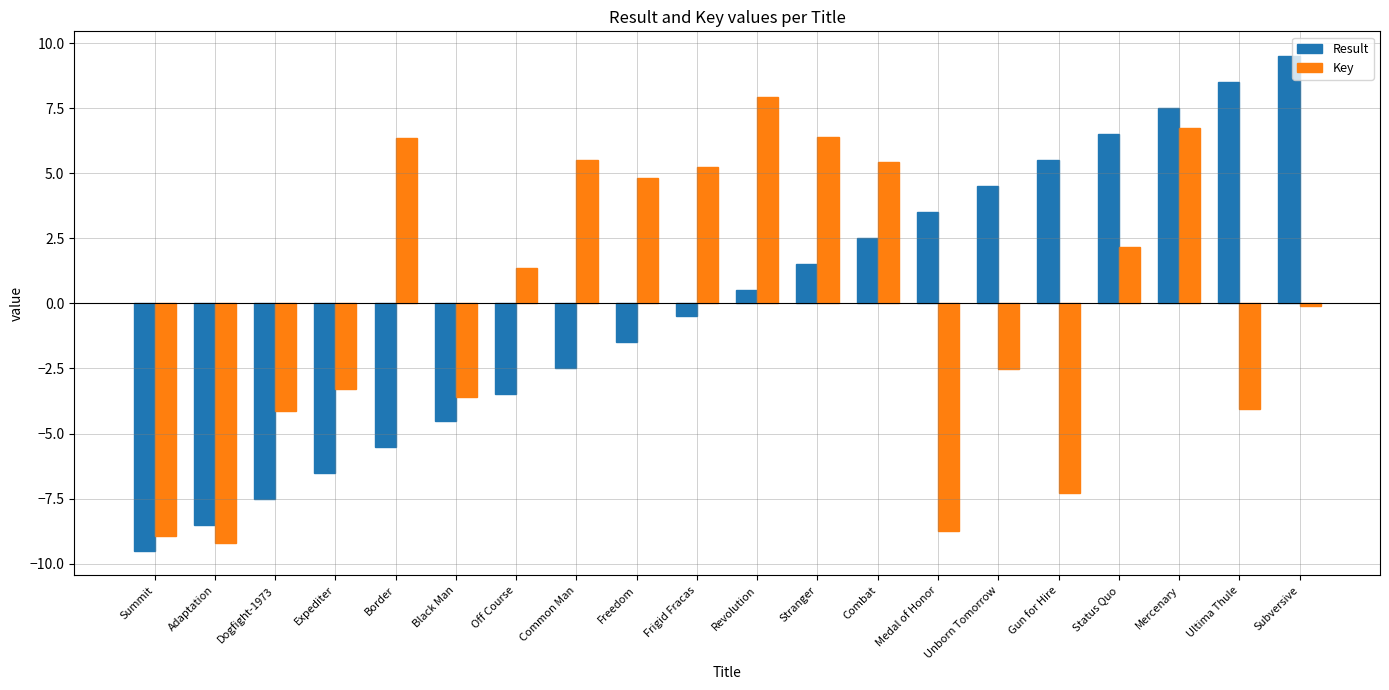

What is the spread (max minus min) of values at Unborn Tomorrow?

7.0